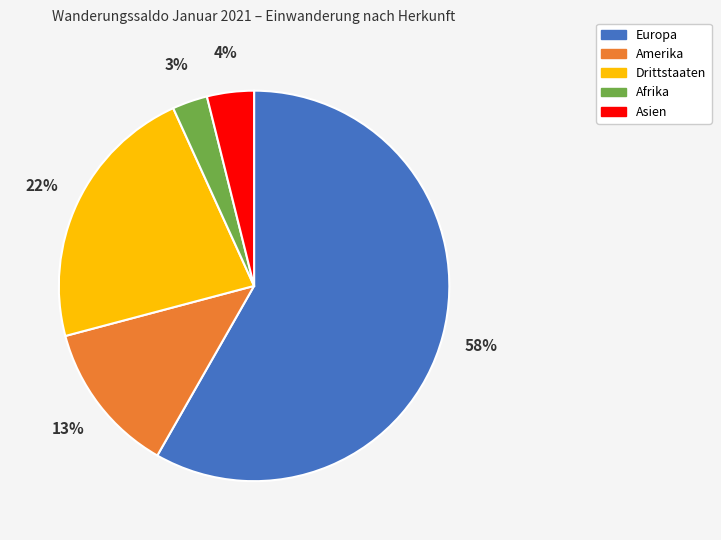

Between Europa and Amerika, which is larger?

Europa